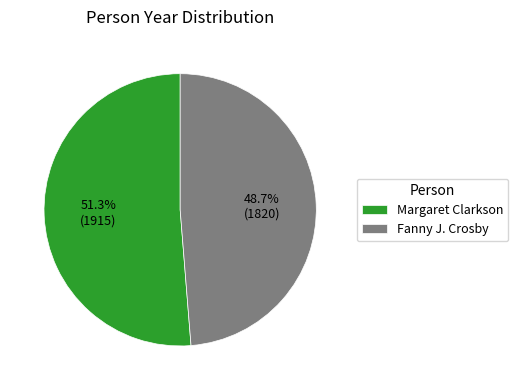

How much of the chart is everything except Margaret Clarkson?

48.7%